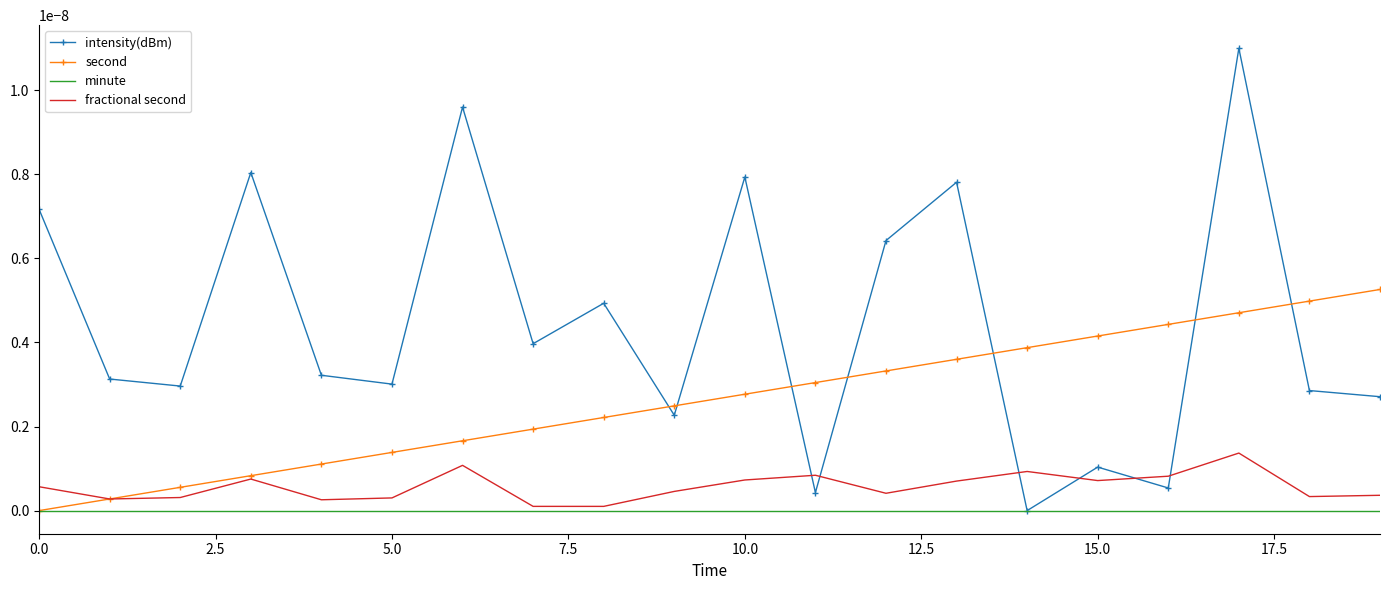

List the series in order of their peak value, lowest first.

minute, fractional second, second, intensity(dBm)